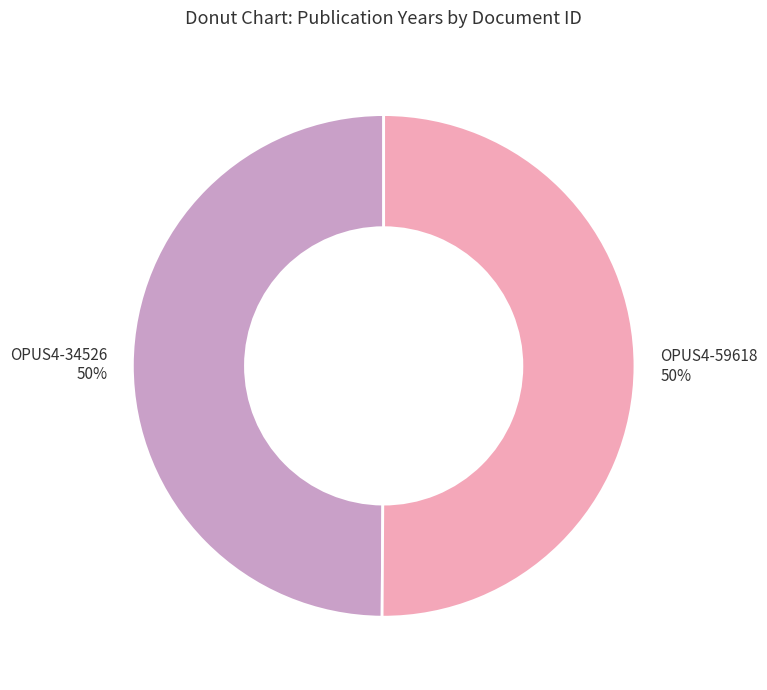

What percentage is the OPUS4-34526 50% slice, to the nearest percent?

50%